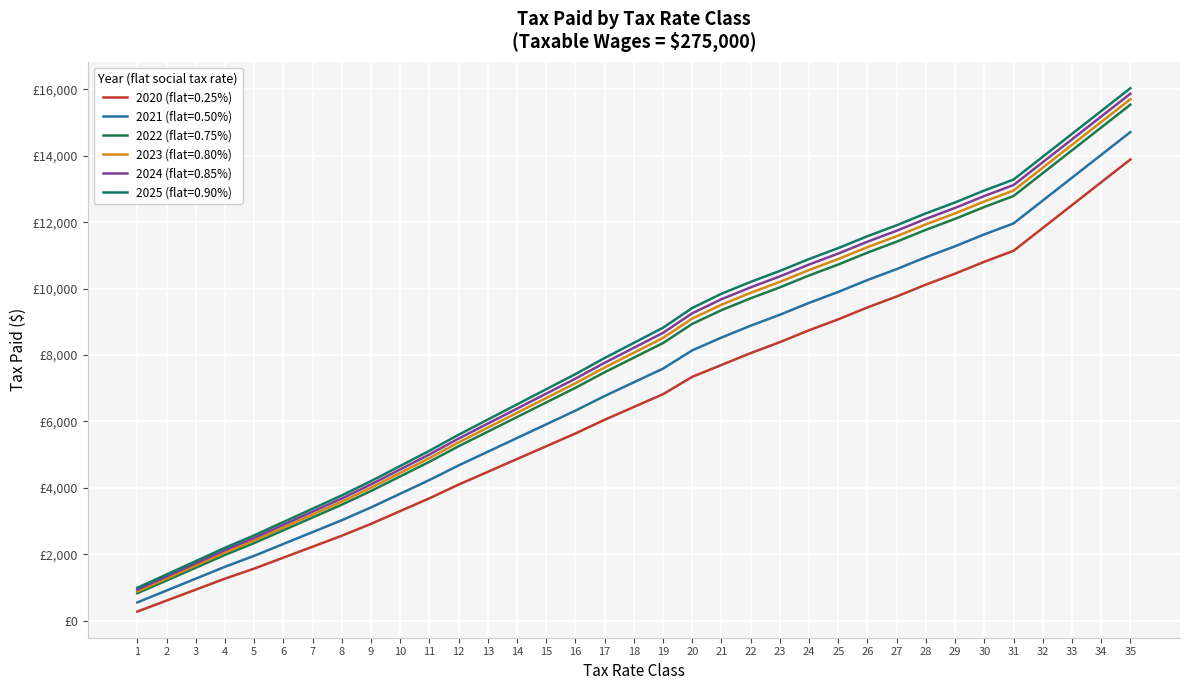

Is the value of 2025 (flat=0.90%) at 18 greater than the value of 2022 (flat=0.75%) at 31?

No